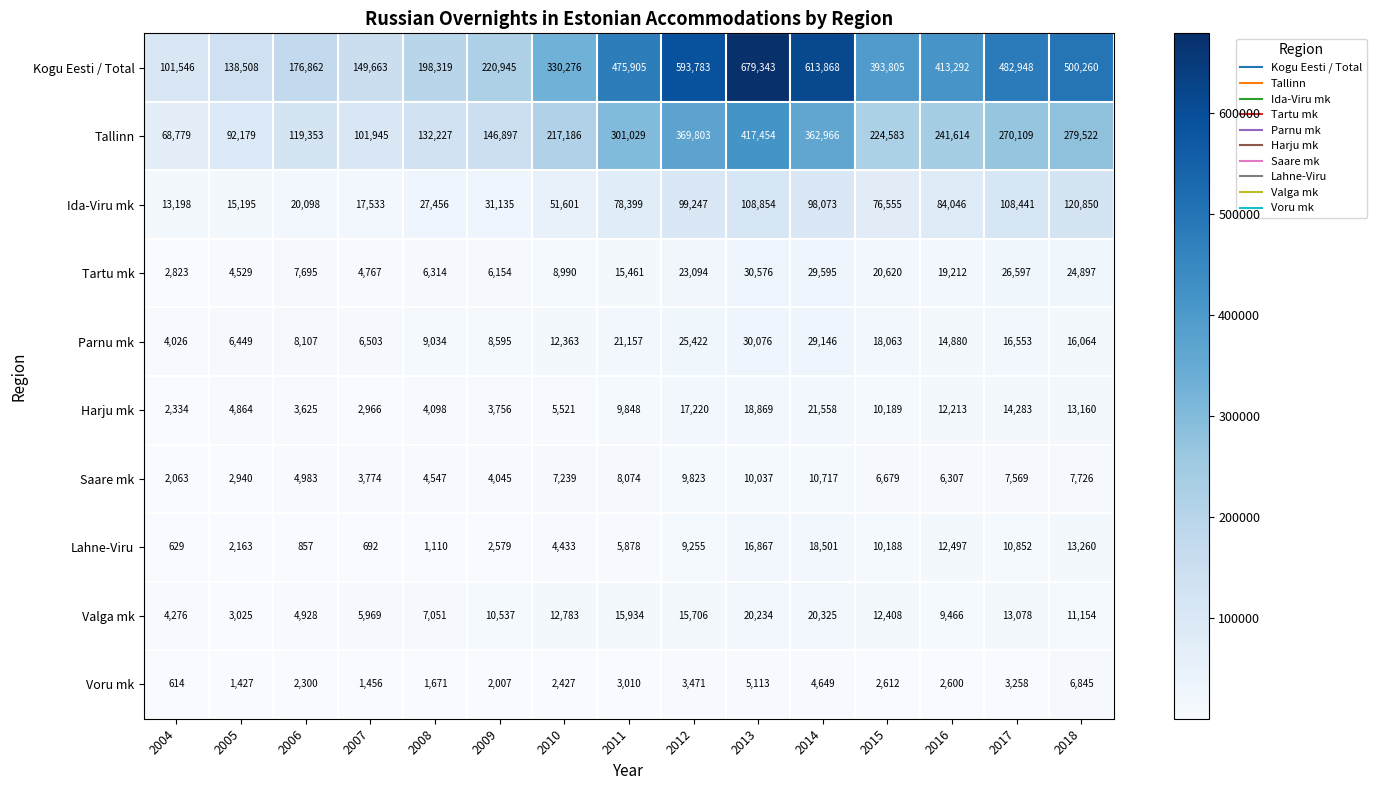

What is the sum of all Lahne-Viru values?

109761